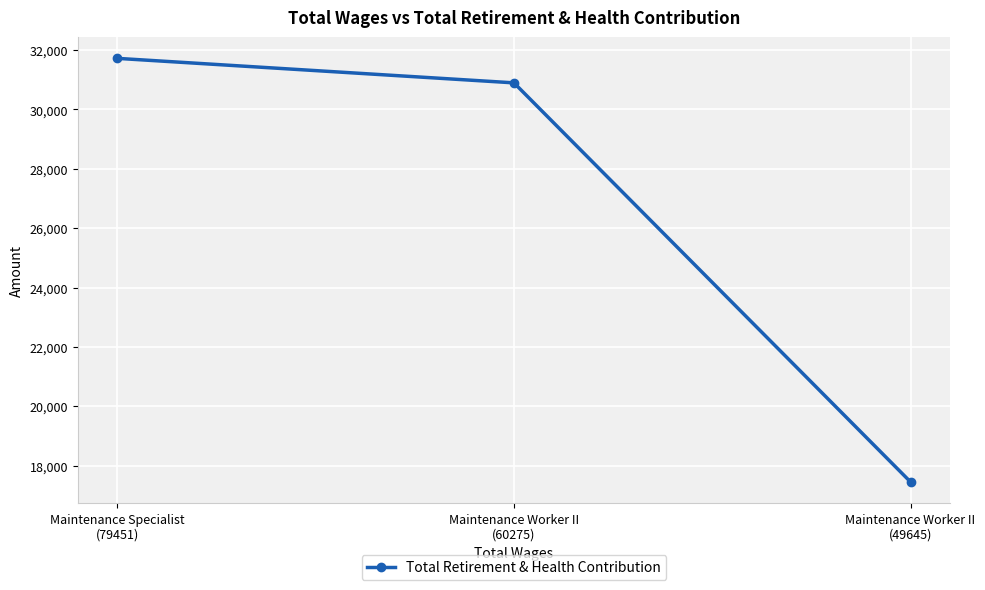

Reading left to right, list all the values displayed in this chart.

31722	30897	17456